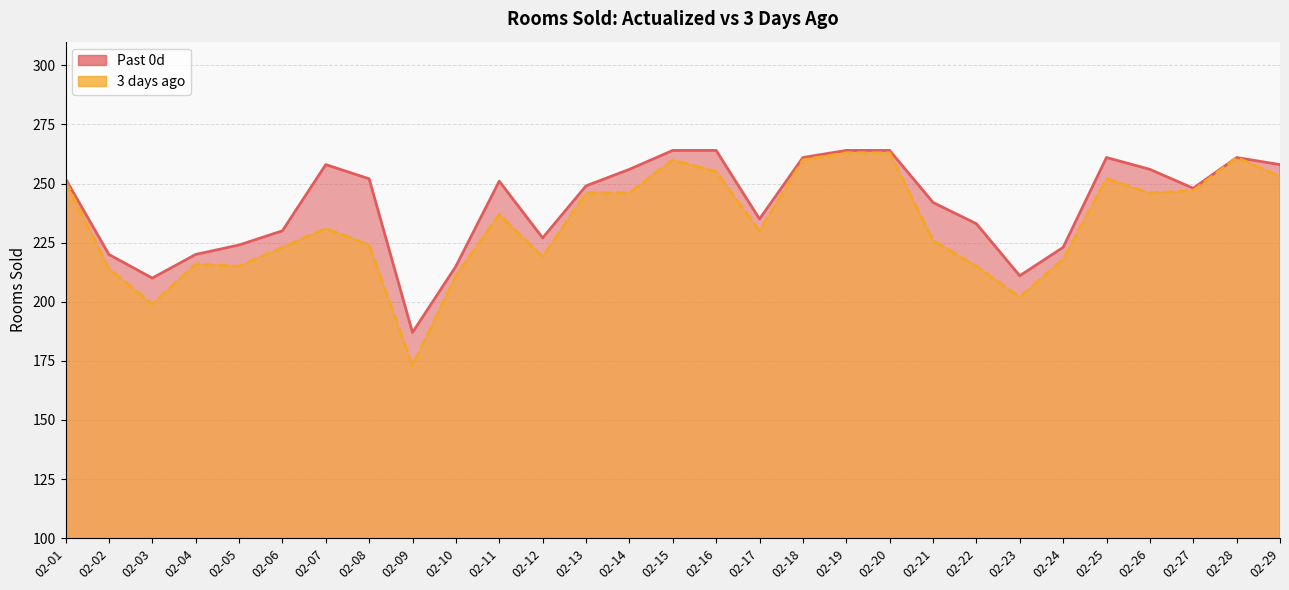

True or false: Past 0d and 3 days ago cross at least once.

False